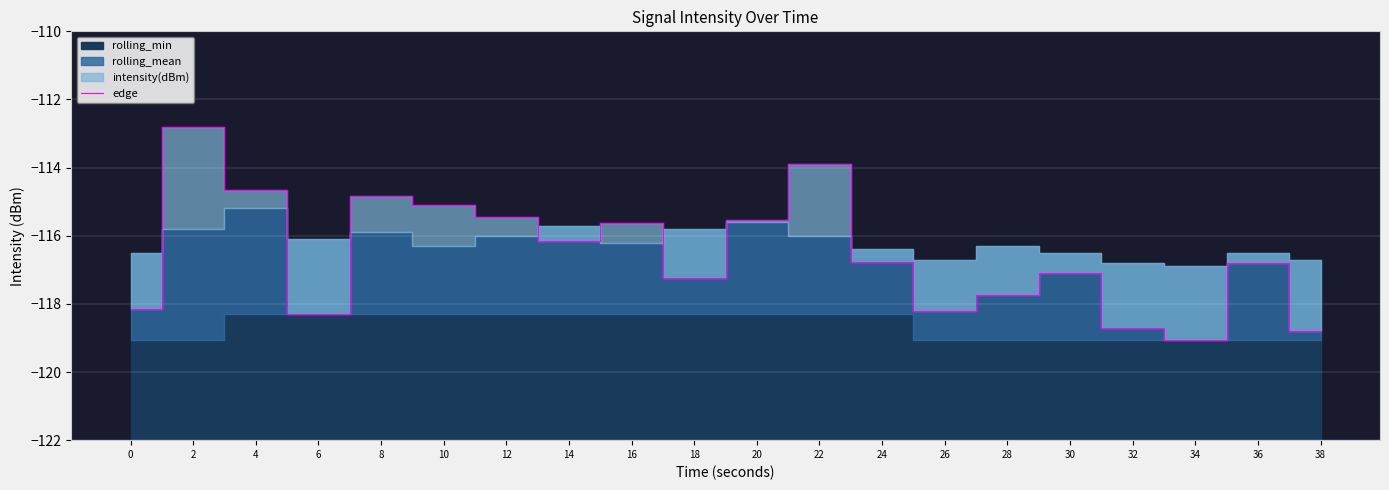

True or false: the data shows -115.5 at 20.

True